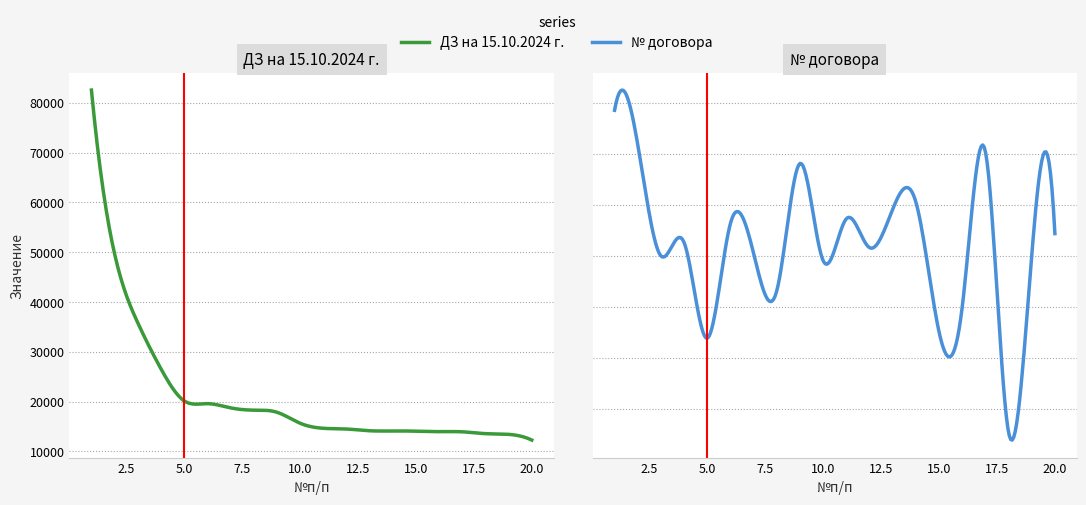

Reading left to right, extract all data points from this chart.

ДЗ на 15.10.2024 г.: 1=82567.1	2=49658.4	3=35826.1	4=26594.0	5=20167.2	6=19596.5	7=18758.1	8=18295.2	9=17877.0	10=15674.9	11=14651.3	12=14504.9	13=14155.5	14=14113.4	15=14073.6	16=13975.1	17=13946.1	18=13575.5	19=13433.9	20=12283.9
№ договора: 1=17161.0	2=15484.0	3=10022.0	4=10680.0	5=5986.0	6=11616.0	7=10143.0	8=8317.0	9=14553.0	10=9788.0	11=11841.0	12=10429.0	13=12310.0	14=12668.0	15=6305.0	16=7505.0	17=15144.0	18=1382.0	19=10040.0	20=11116.0